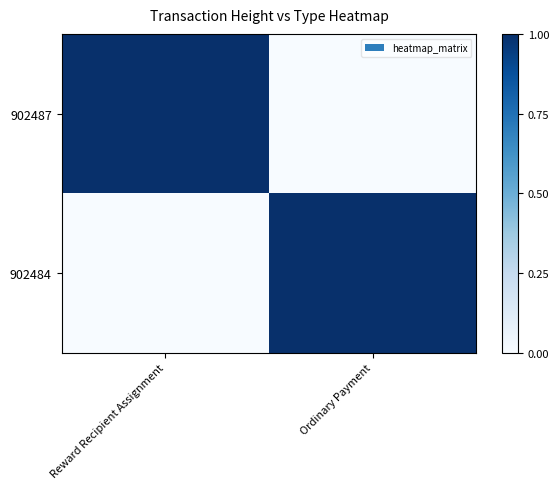

At how many categories does at least one series exceed 0?

2